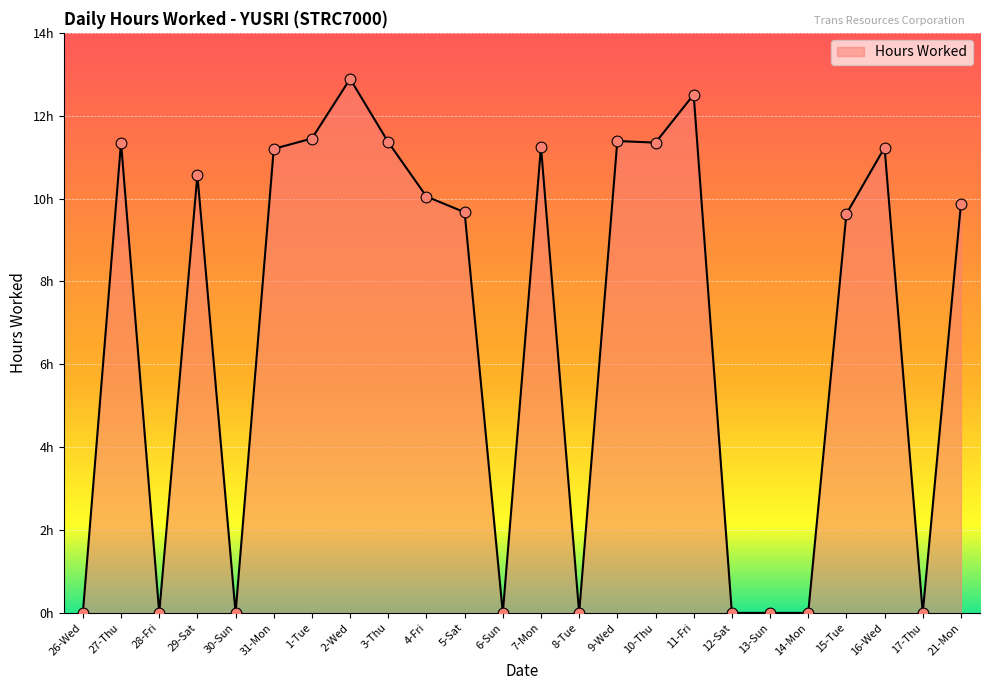

Which has a higher value, 8-Tue or 21-Mon?

21-Mon